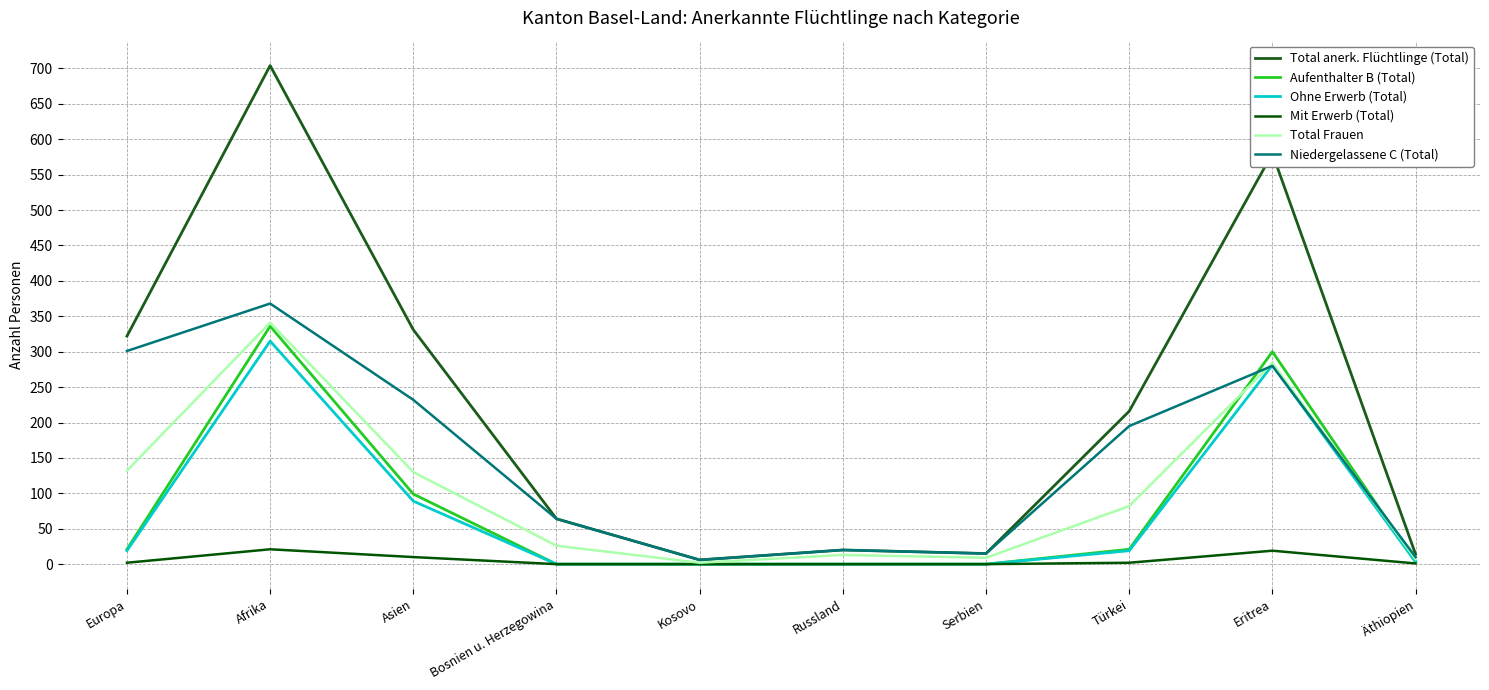

What is the difference between the maximum and second lowest values in the Ohne Erwerb (Total) series?

315